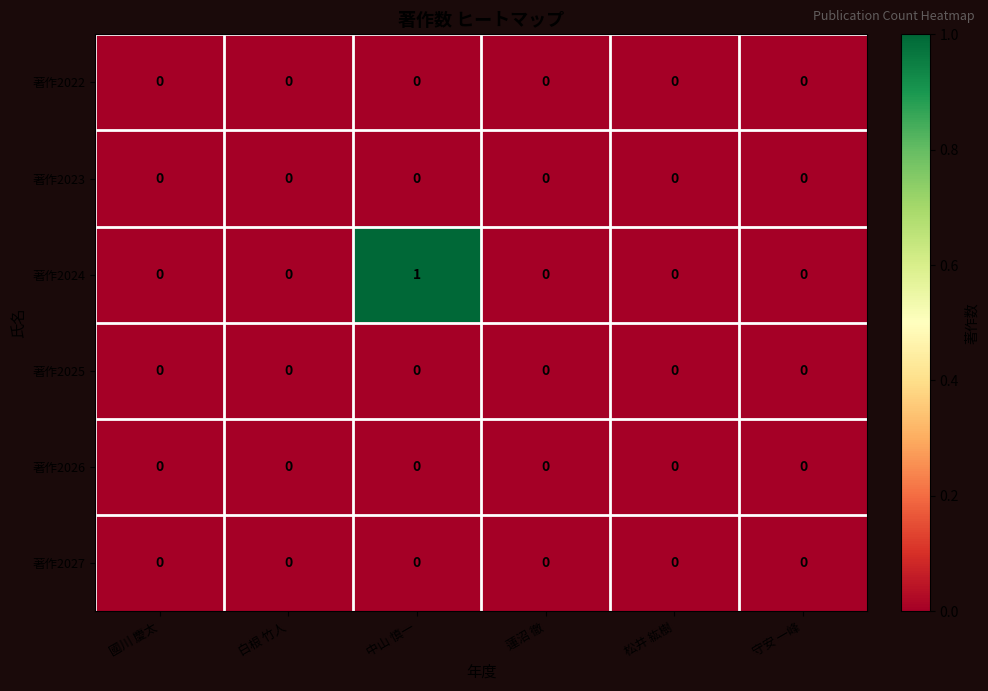

True or false: 著作2024 has a value of 0 at 蓮沼 徹.

True